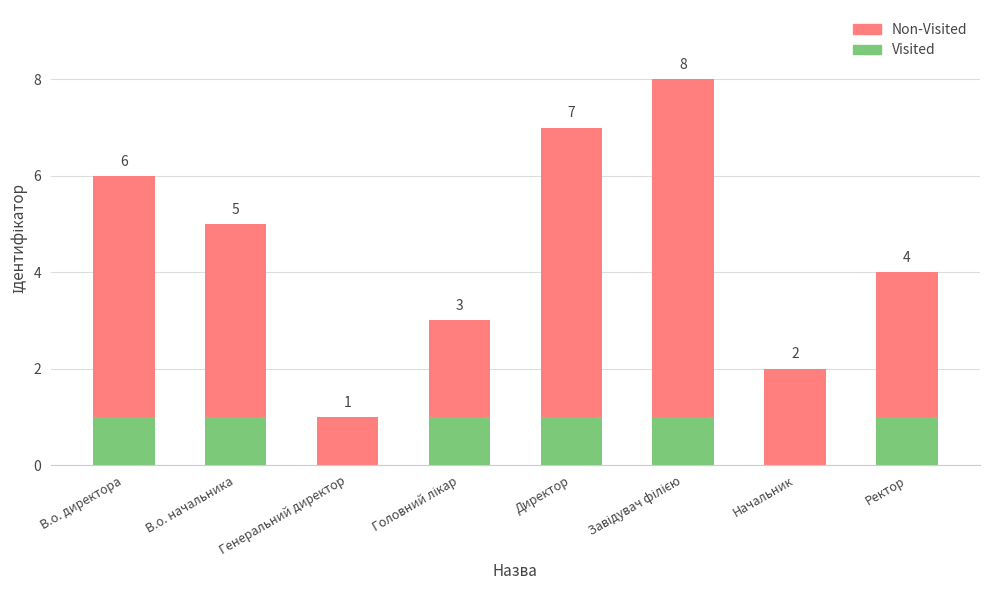

What is the sum of all Visited values?

6